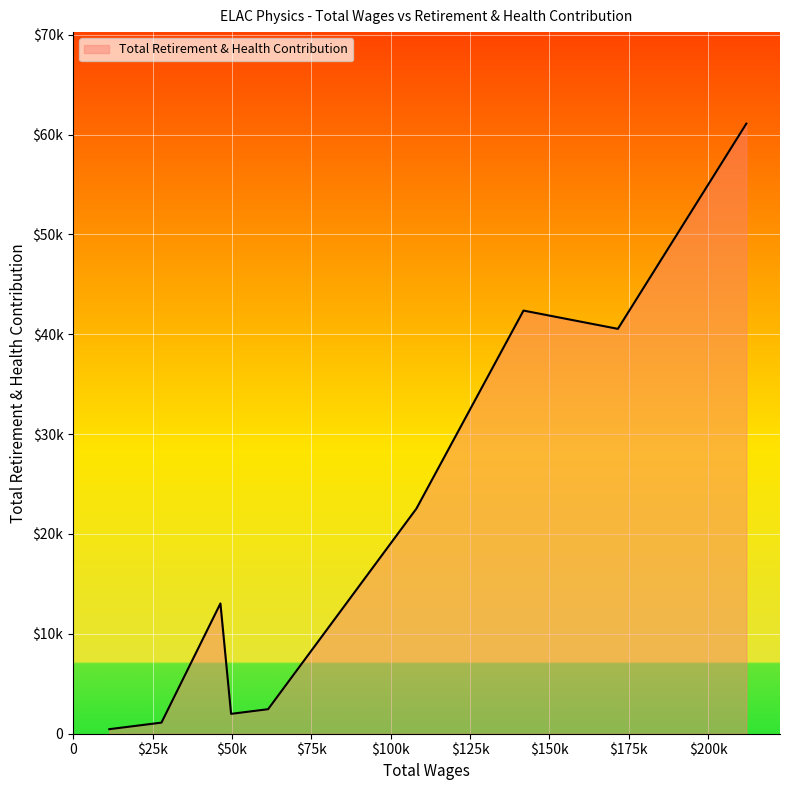

At which category does the chart reach its minimum across all series?

11386.0